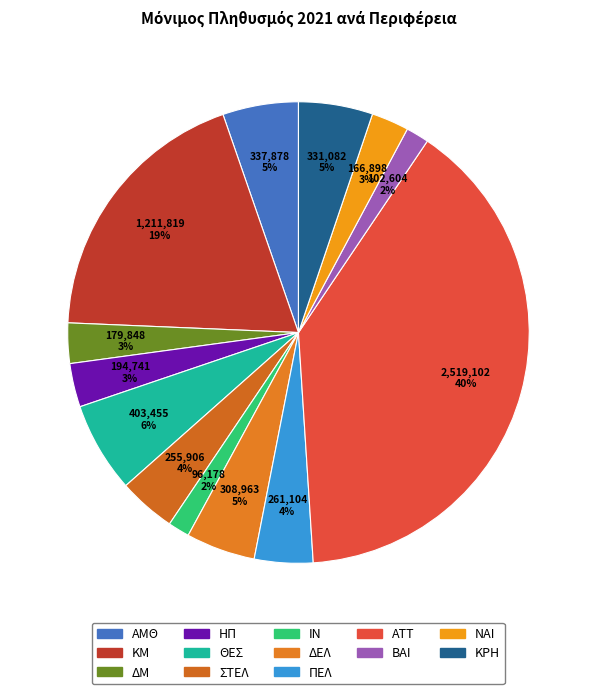

Count the number of slices in the pie.

13